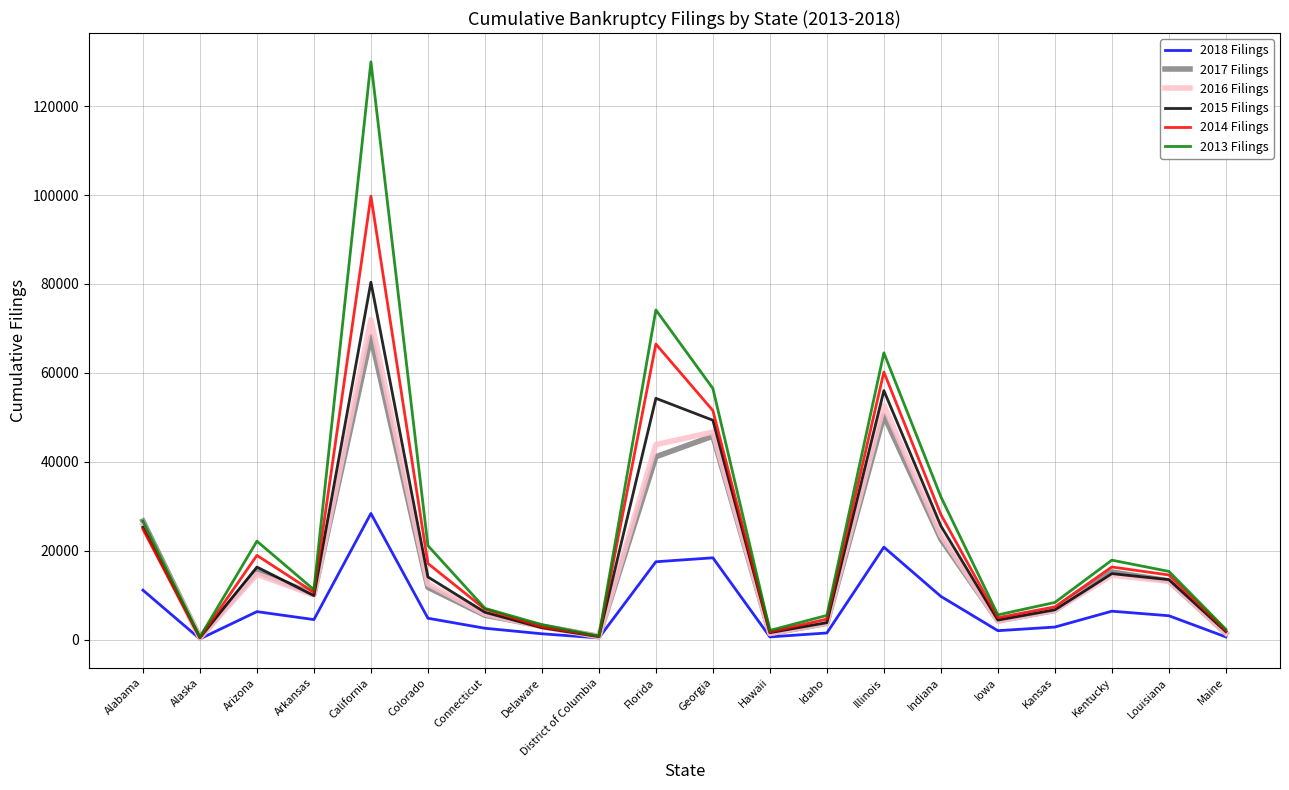

At which category does the chart reach its peak across all series?

California